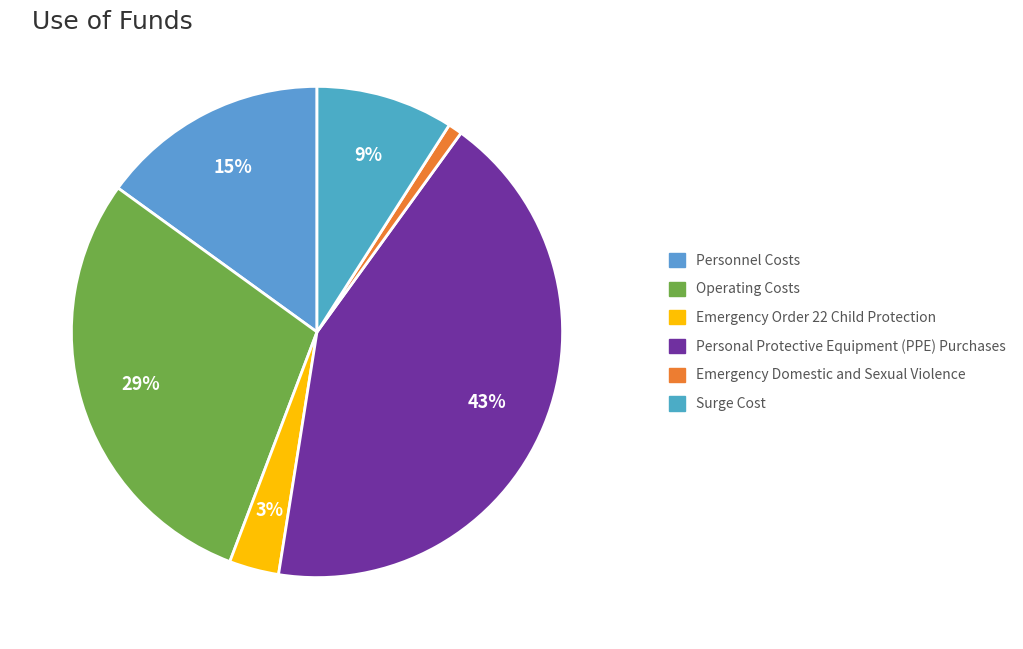

True or false: Personnel Costs accounts for 8% of the total.

False